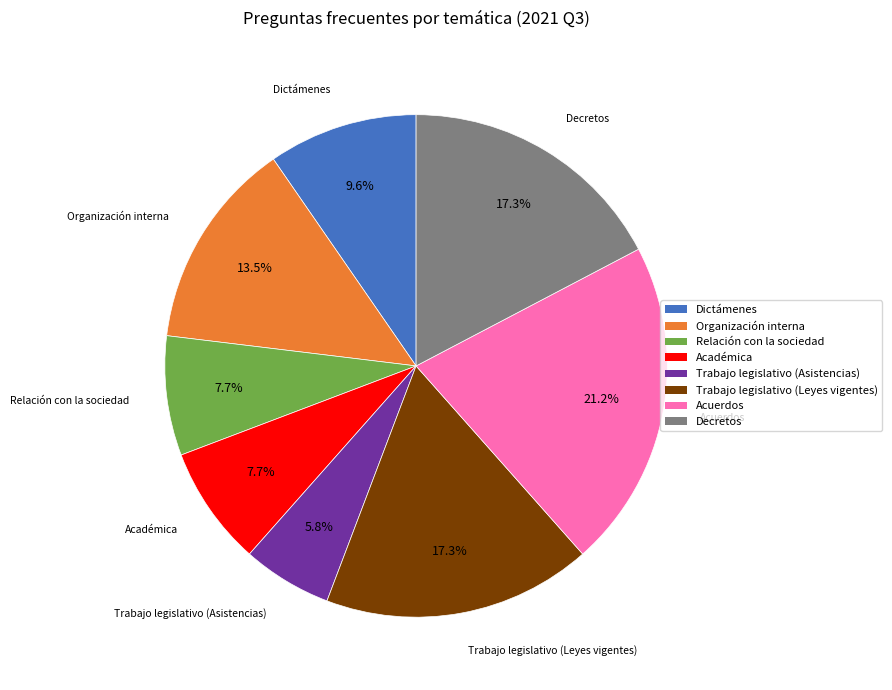

How many segments does this pie chart have?

8